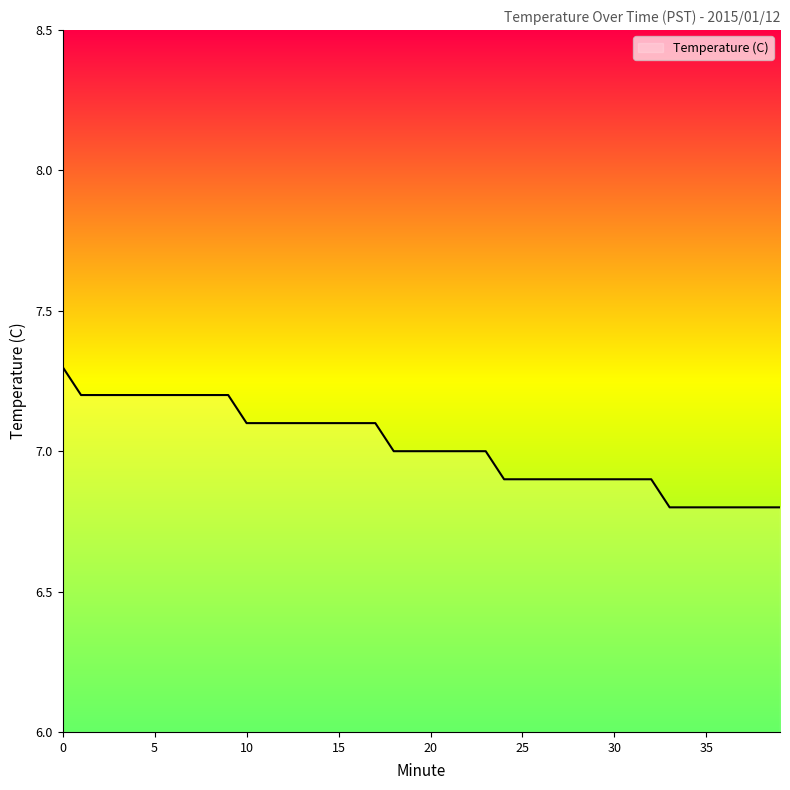

What is the sum of all values?

280.6